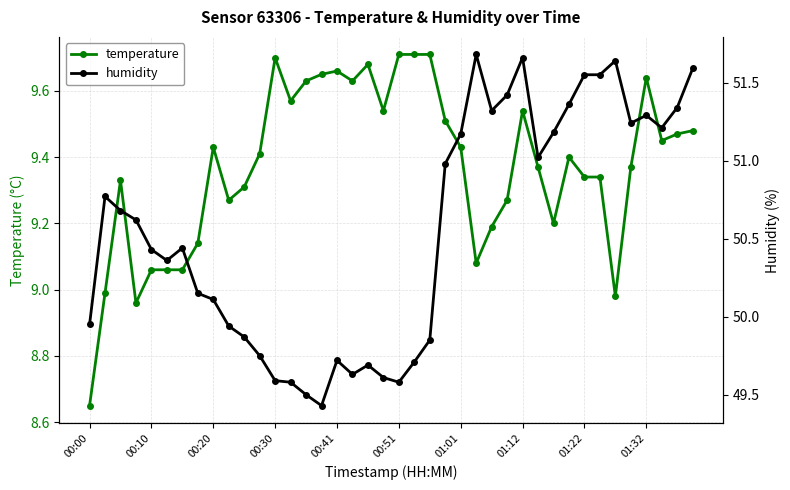

The humidity series shows 51.3 at 26. True or false?

True